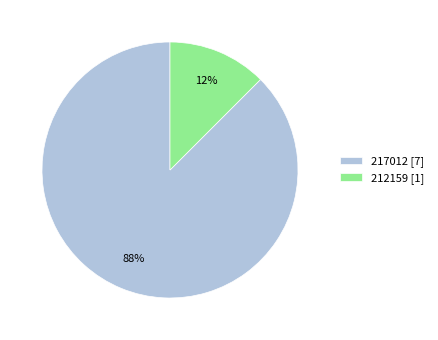

How many segments does this pie chart have?

2